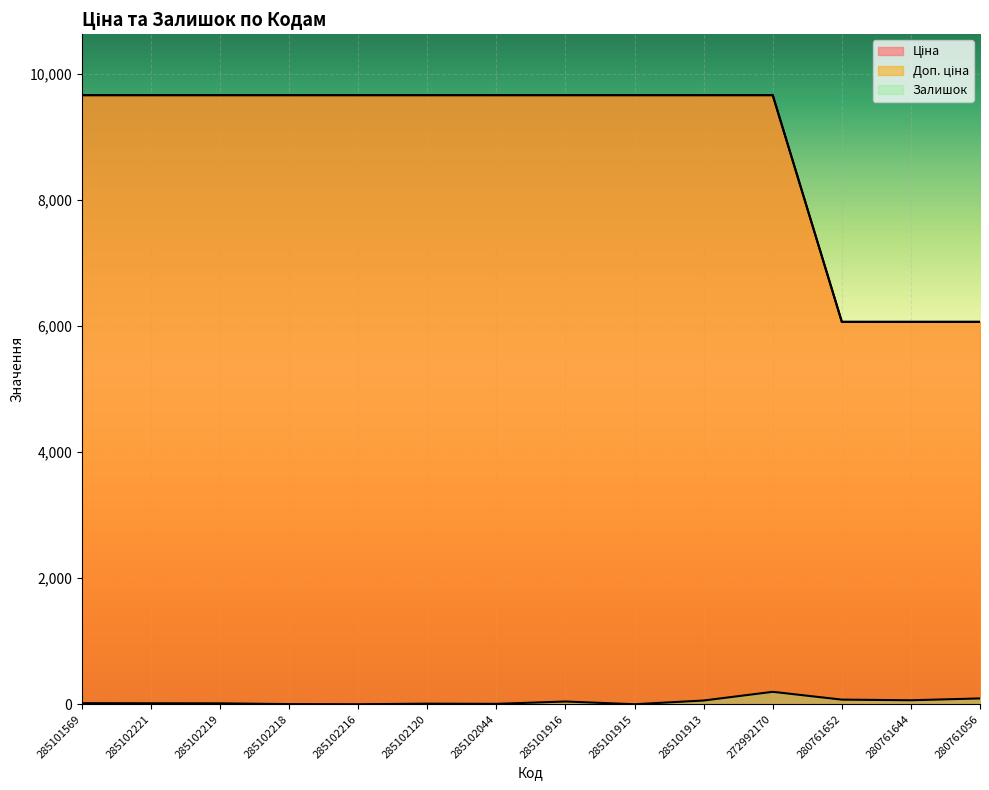

What is the value of the Ціна point at the 13th from the left?

6067.2